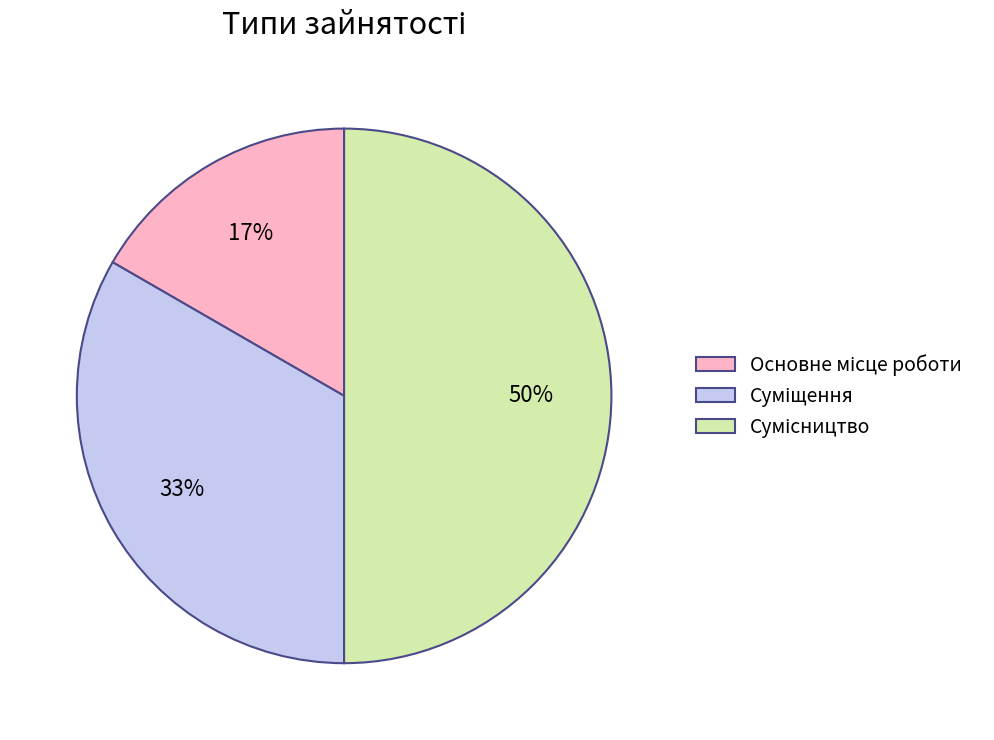

To the nearest percent, what is the difference between the largest and smallest slice percentages?

33%